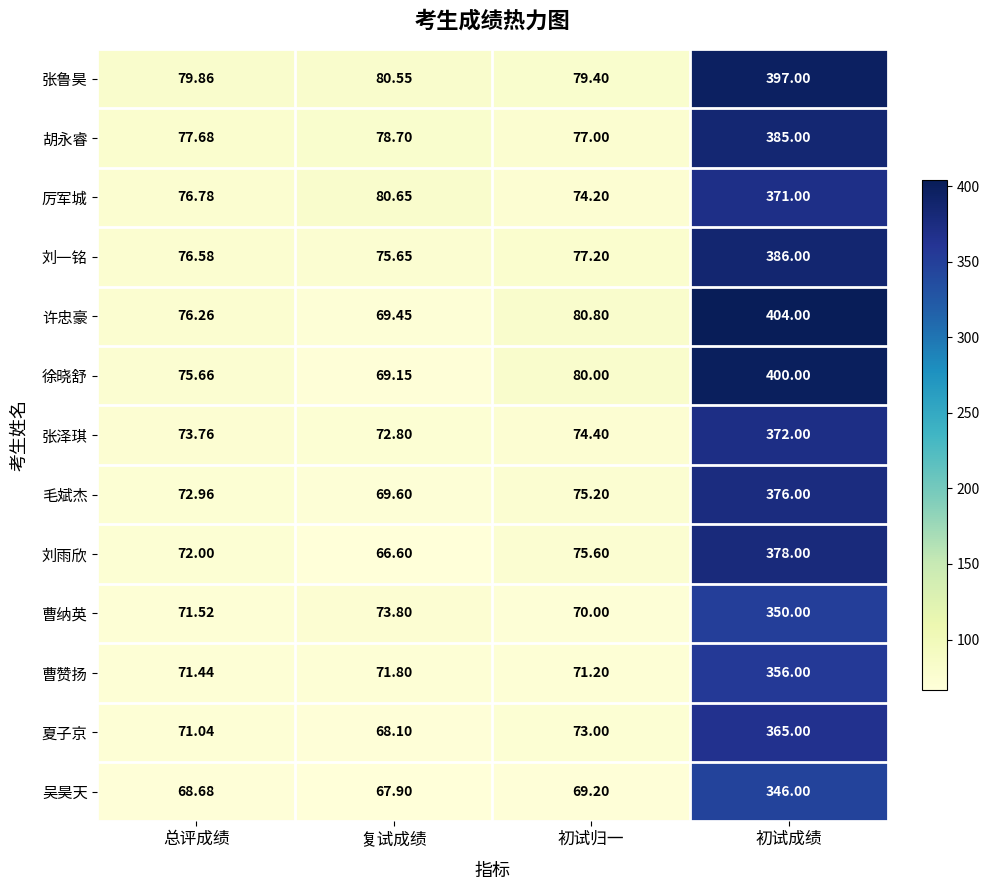

How many series are shown in this chart?

13